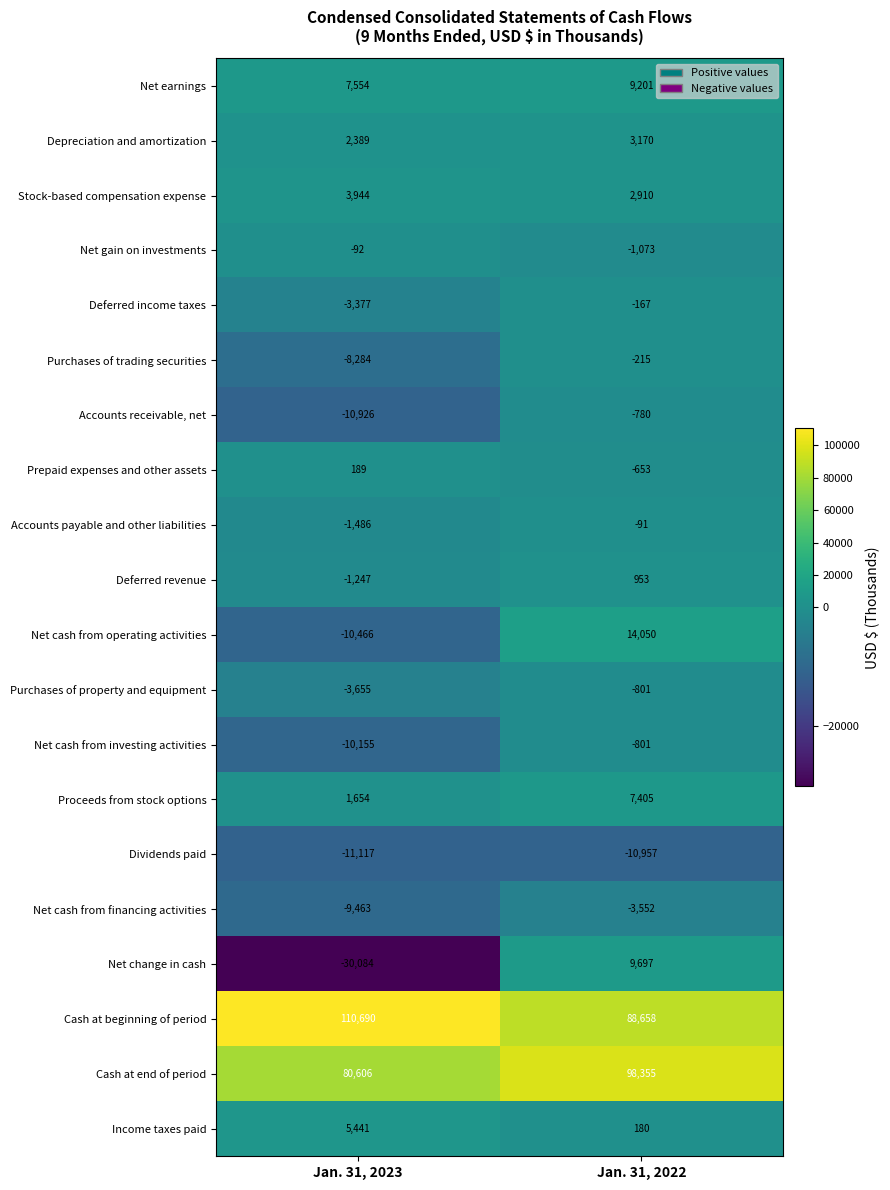

List the labels in order of Net cash from investing activities value, largest first.

Jan. 31, 2022, Jan. 31, 2023